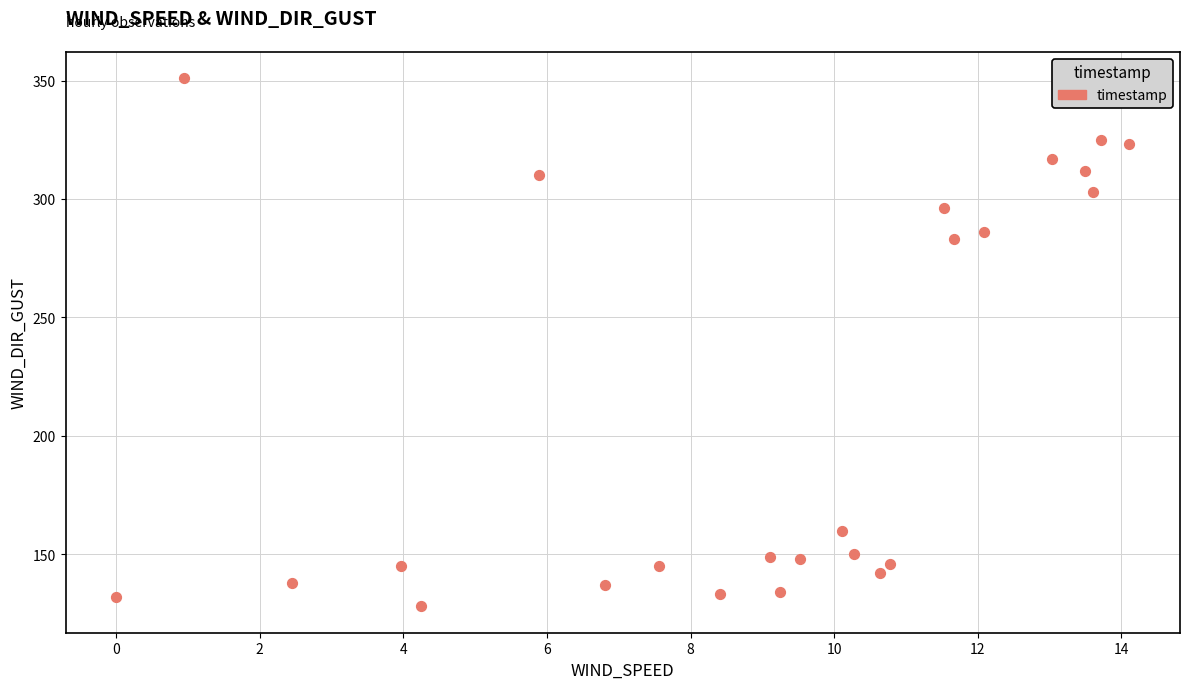

What is the range of Y values (max minus min)?

223